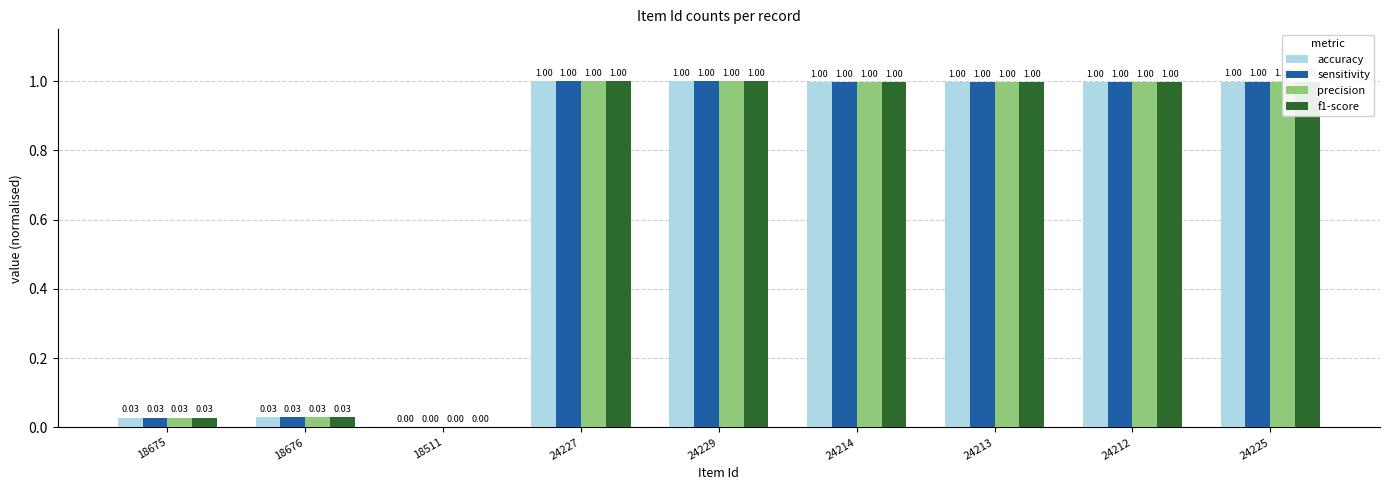

Is the value of accuracy at 24212 greater than the value of precision at 18511?

Yes